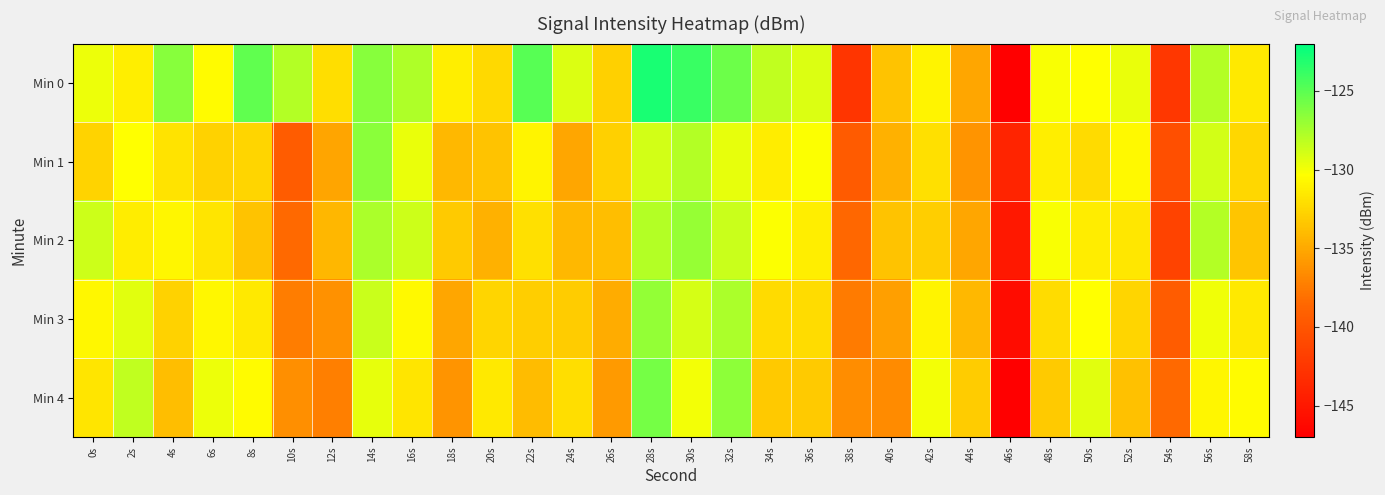

Reading left to right, extract all data points from this chart.

Min 0: 0s=-129.8	2s=-131.2	4s=-126.4	6s=-130.5	8s=-125.2	10s=-127.9	12s=-132.1	14s=-126.4	16s=-127.7	18s=-131.2	20s=-132.4	22s=-124.9	24s=-129.2	26s=-132.9	28s=-122.9	30s=-123.9	32s=-125.6	34s=-128.3	36s=-129.2	38s=-142.5	40s=-133.6	42s=-131.0	44s=-135.1	46s=-147.0	48s=-130.2	50s=-130.3	52s=-129.6	54s=-142.5	56s=-127.9	58s=-131.5
Min 1: 0s=-132.7	2s=-130.3	4s=-131.8	6s=-132.7	8s=-132.6	10s=-139.4	12s=-135.3	14s=-126.6	16s=-129.7	18s=-134.1	20s=-133.6	22s=-131.0	24s=-135.1	26s=-132.9	28s=-128.9	30s=-127.9	32s=-129.6	34s=-131.3	36s=-130.2	38s=-139.5	40s=-134.6	42s=-132.0	44s=-136.1	46s=-144.0	48s=-131.2	50s=-132.3	52s=-130.6	54s=-140.5	56s=-128.9	58s=-132.5
Min 2: 0s=-128.7	2s=-131.3	4s=-130.8	6s=-131.7	8s=-133.6	10s=-138.4	12s=-134.3	14s=-127.6	16s=-128.7	18s=-133.1	20s=-134.6	22s=-132.0	24s=-134.1	26s=-133.9	28s=-127.9	30s=-126.9	32s=-128.6	34s=-130.3	36s=-131.2	38s=-138.5	40s=-133.6	42s=-133.0	44s=-135.1	46s=-145.0	48s=-130.2	50s=-131.3	52s=-131.6	54s=-141.5	56s=-127.9	58s=-133.5
Min 3: 0s=-130.7	2s=-129.3	4s=-132.8	6s=-130.7	8s=-131.6	10s=-137.4	12s=-136.3	14s=-128.6	16s=-130.7	18s=-135.1	20s=-132.6	22s=-133.0	24s=-133.1	26s=-134.9	28s=-126.9	30s=-128.9	32s=-127.6	34s=-132.3	36s=-132.2	38s=-137.5	40s=-135.6	42s=-131.0	44s=-134.1	46s=-146.0	48s=-132.2	50s=-130.3	52s=-132.6	54s=-139.5	56s=-129.9	58s=-131.5
Min 4: 0s=-131.7	2s=-128.3	4s=-133.8	6s=-129.7	8s=-130.6	10s=-136.4	12s=-137.3	14s=-129.6	16s=-131.7	18s=-136.1	20s=-131.6	22s=-134.0	24s=-132.1	26s=-135.9	28s=-125.9	30s=-129.9	32s=-126.6	34s=-133.3	36s=-133.2	38s=-136.5	40s=-136.6	42s=-130.0	44s=-133.1	46s=-147.0	48s=-133.2	50s=-129.3	52s=-133.6	54s=-138.5	56s=-130.9	58s=-130.5